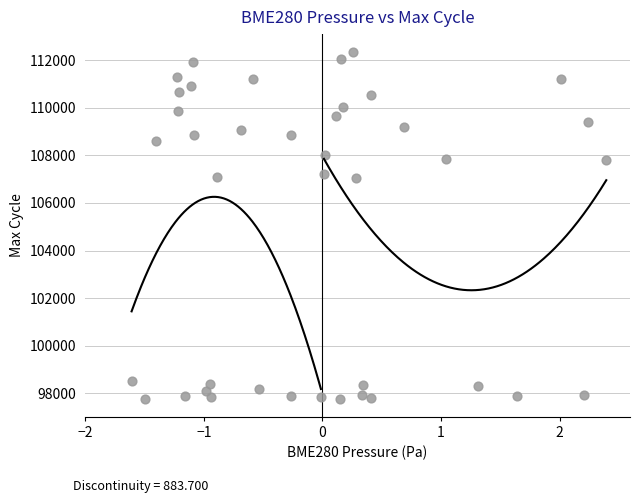

What is the range of Y values (max minus min)?

14640